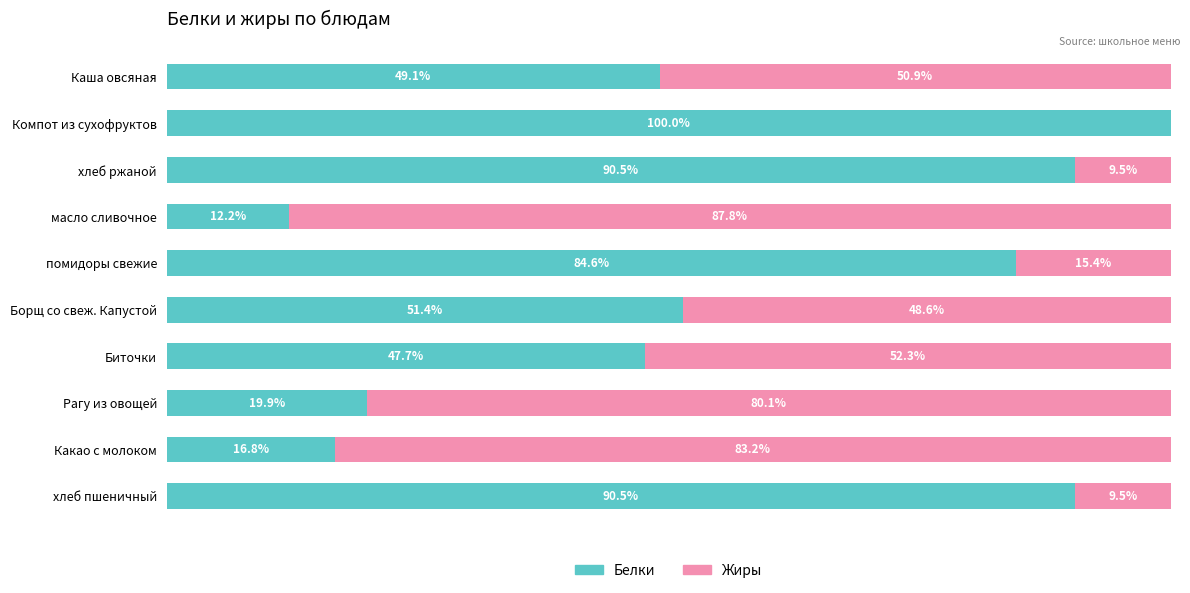

Which series has the largest total across all categories?

Белки